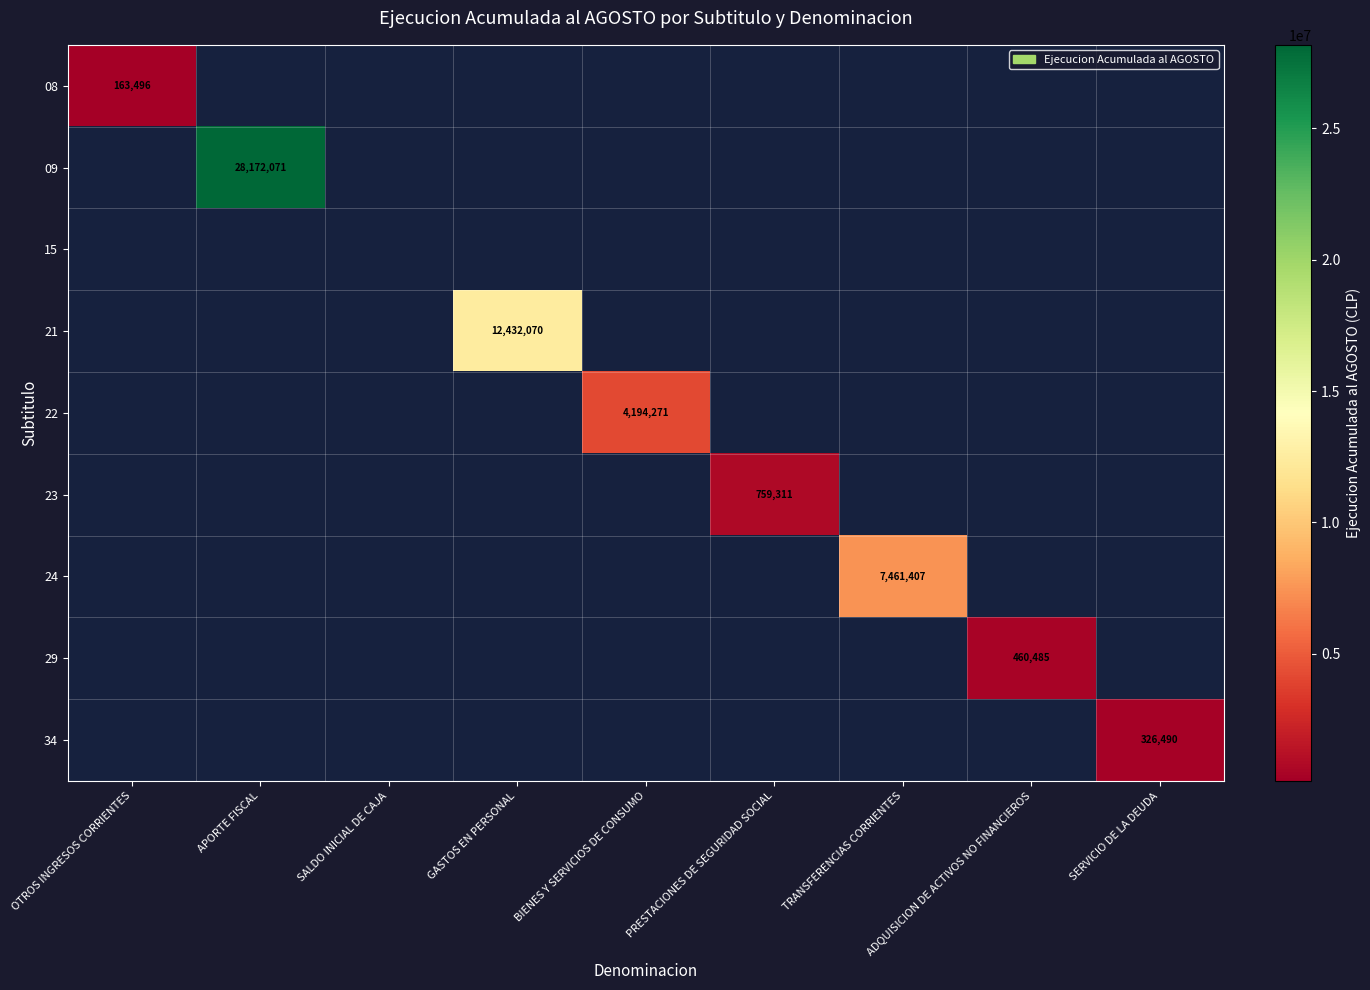

How many categories are shown in the chart?

9